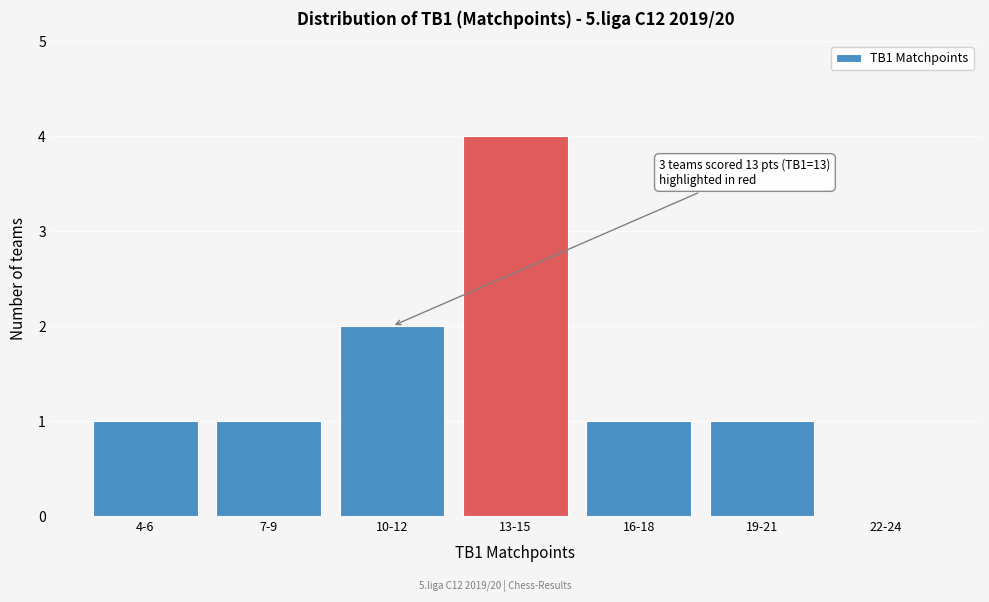

Reading left to right, list all the values displayed in this chart.

4-6=1	7-9=1	10-12=2	13-15=4	16-18=1	19-21=1	22-24=0